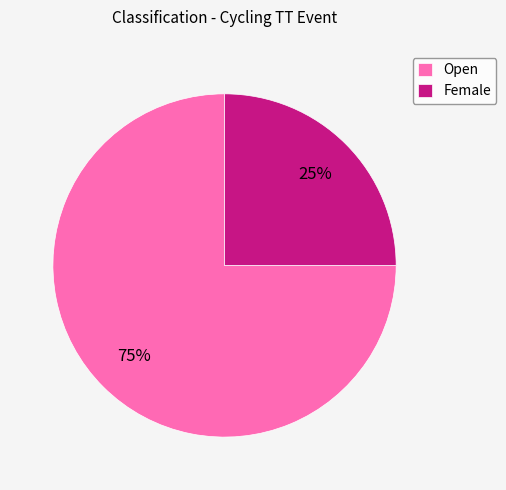

To the nearest percent, what is the average slice percentage?

50%